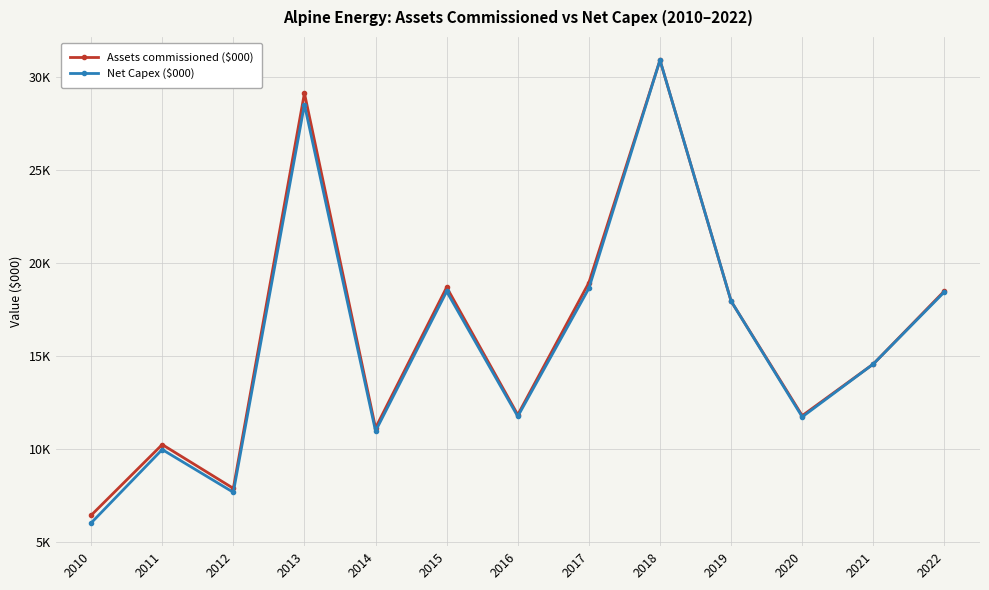

What are all the series names shown in the legend?

Assets commissioned ($000), Net Capex ($000)